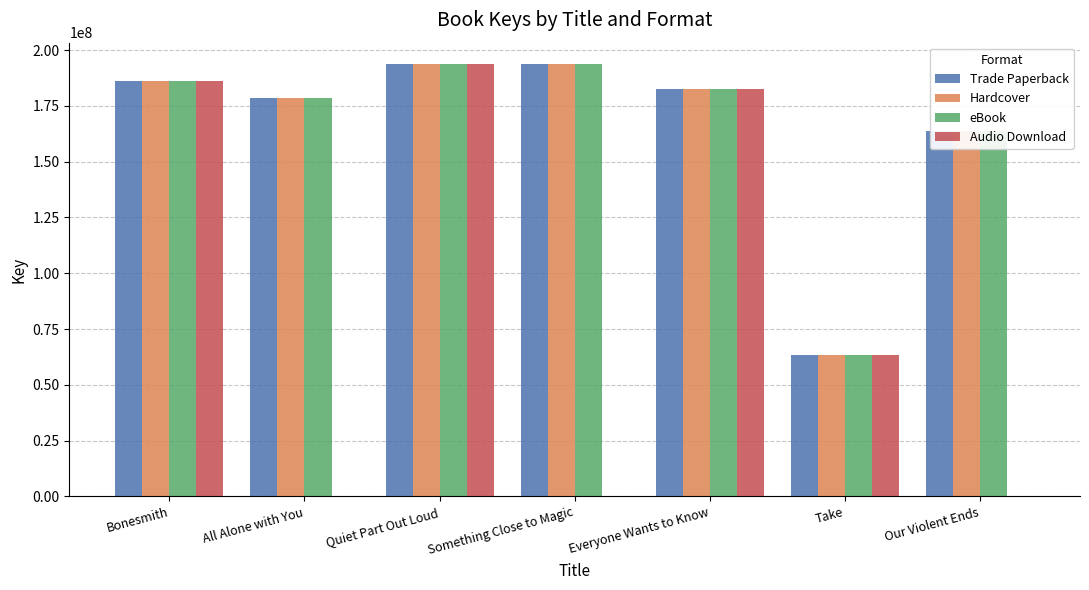

Which series changed the most between Quiet Part Out Loud and Our Violent Ends?

Audio Download